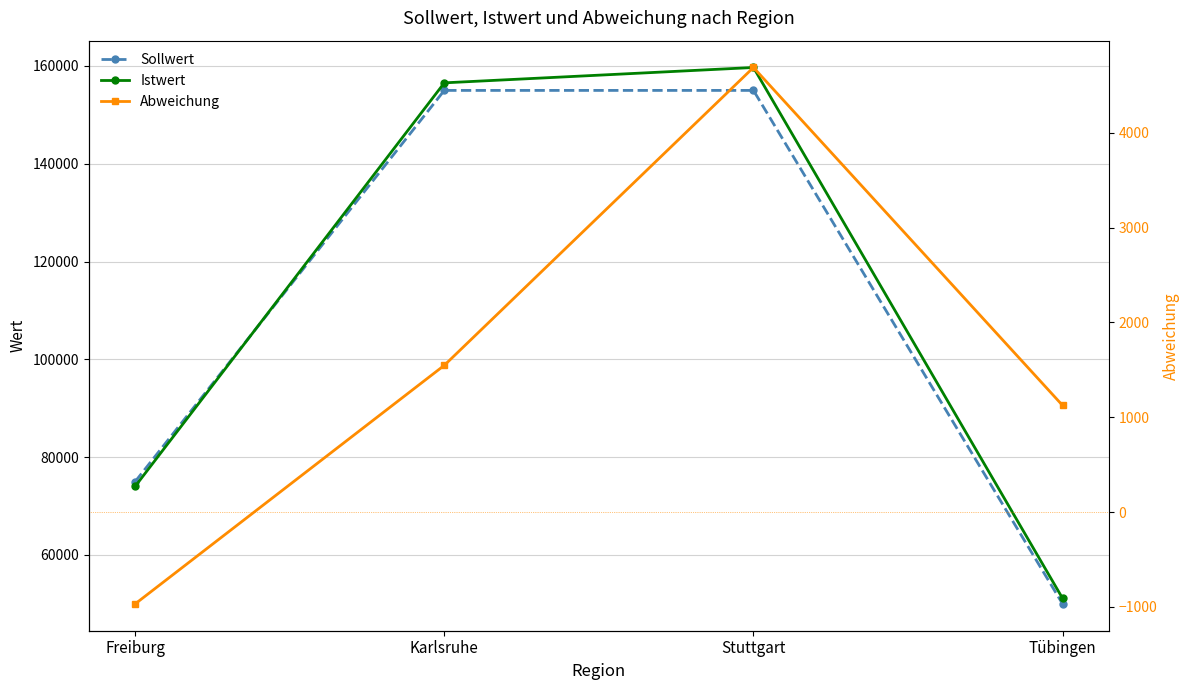

Read the Istwert value at Freiburg, to the nearest 10.

74030